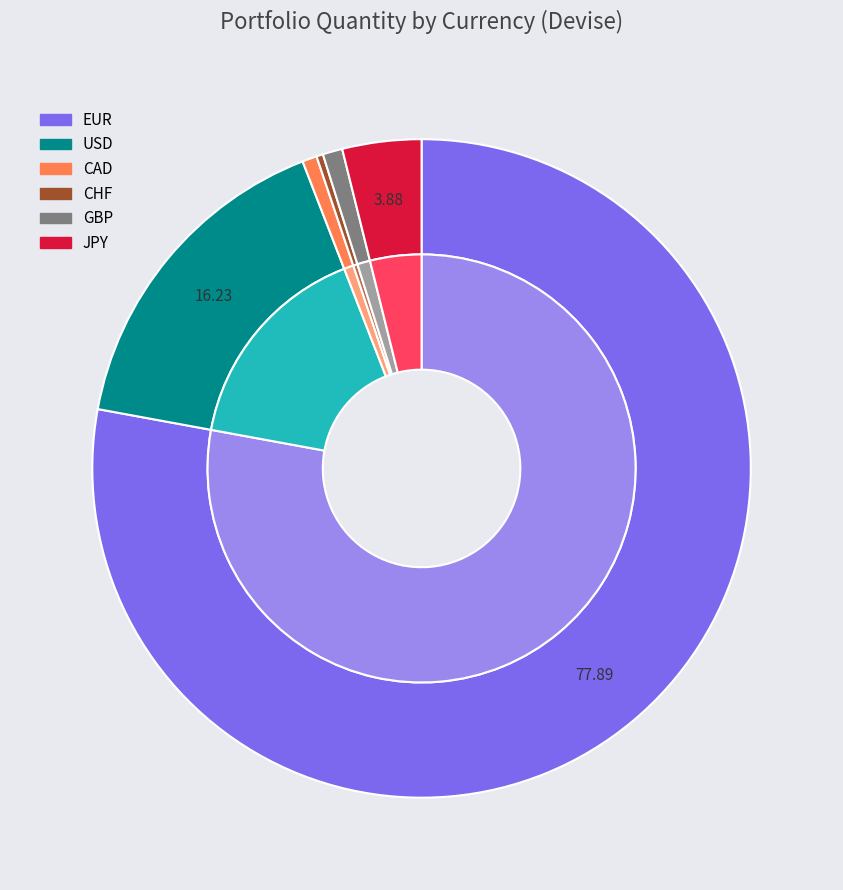

Approximately how many times larger is the value at EUR compared to GBP?

126.2